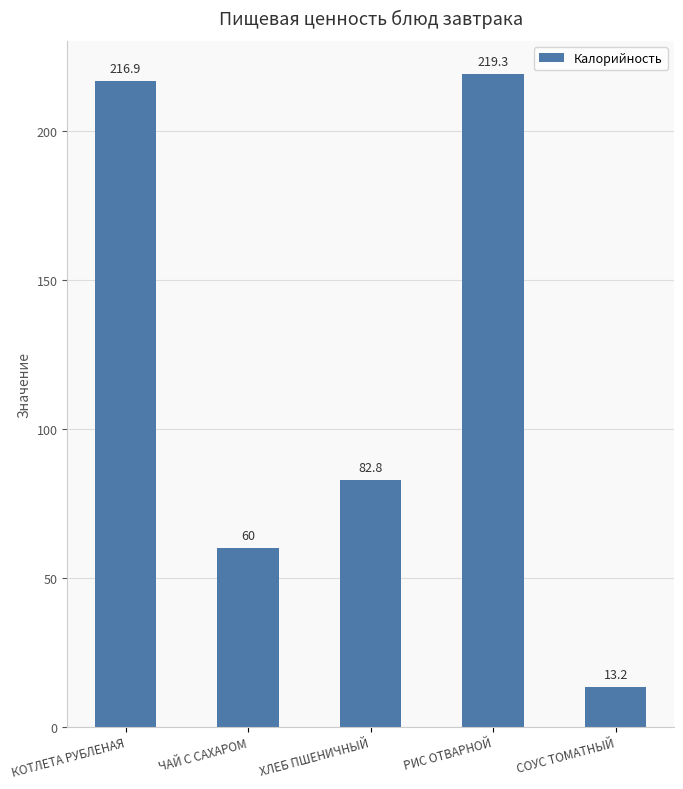

What is the average value?

118.4